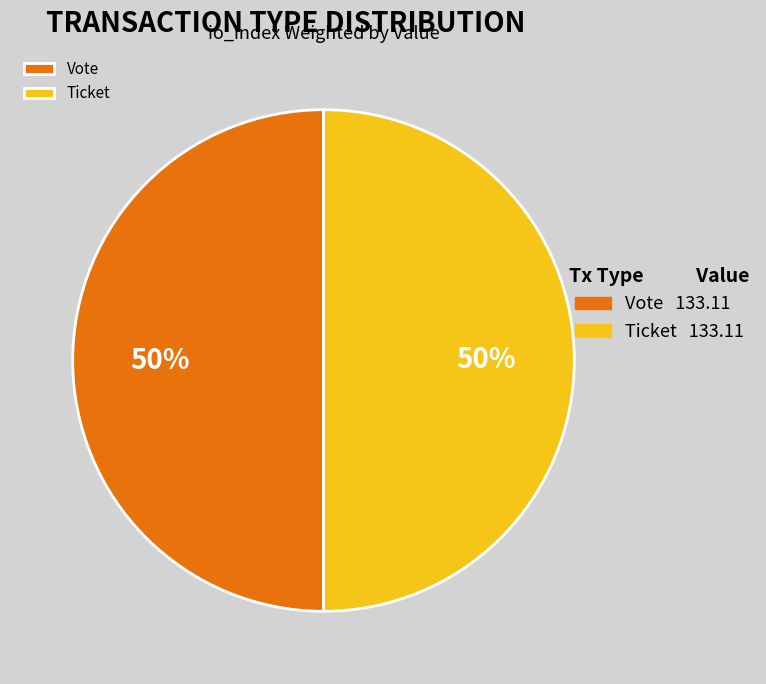

To the nearest percent, what is the average slice percentage?

50%